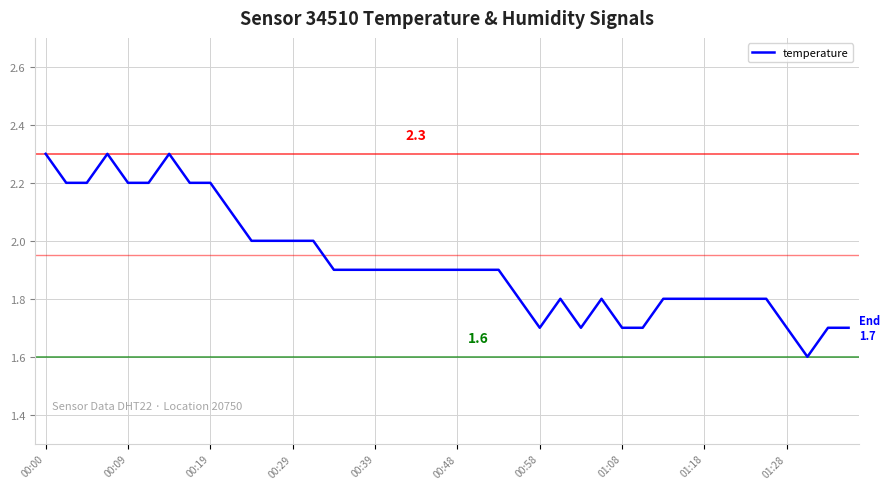

Is this an area chart (filled region under the line)?

No